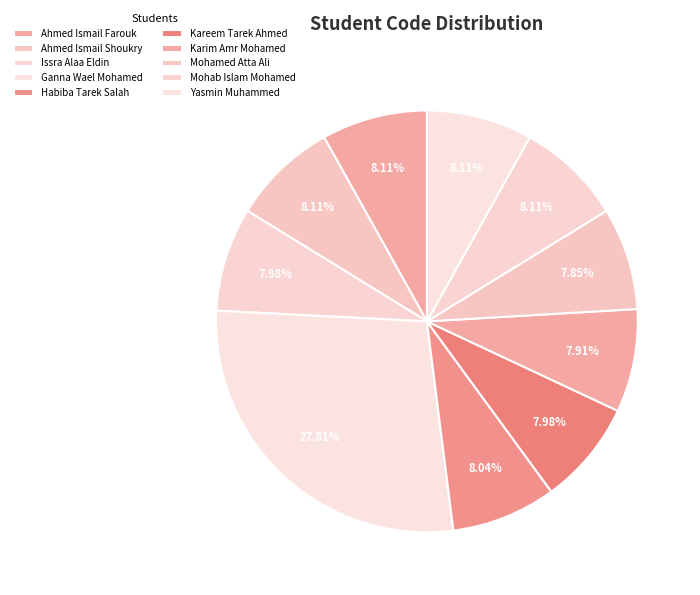

How many segments does this pie chart have?

10